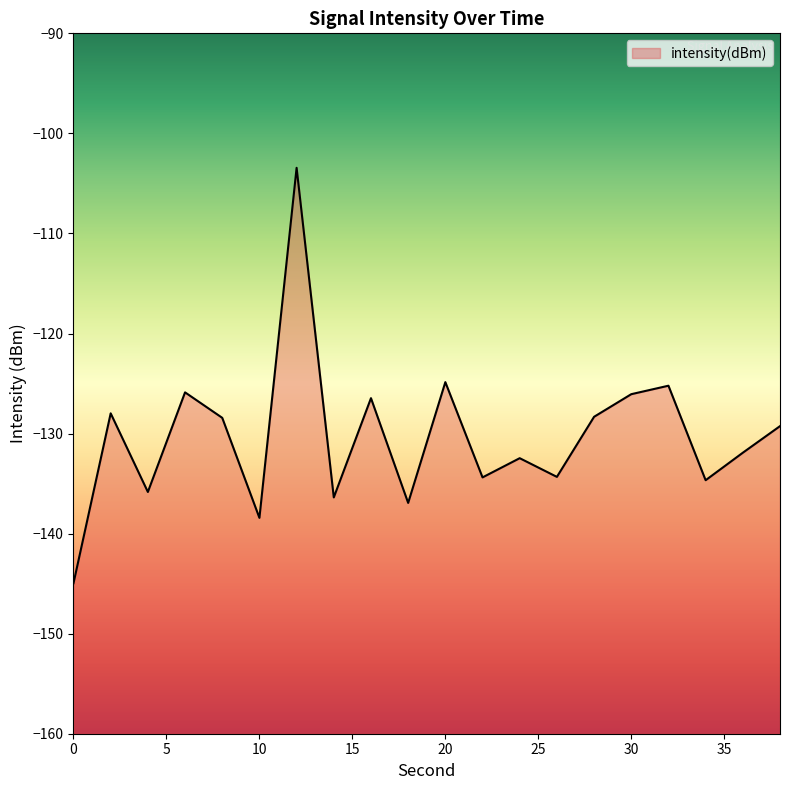

What is the sum of all values?

-2606.2